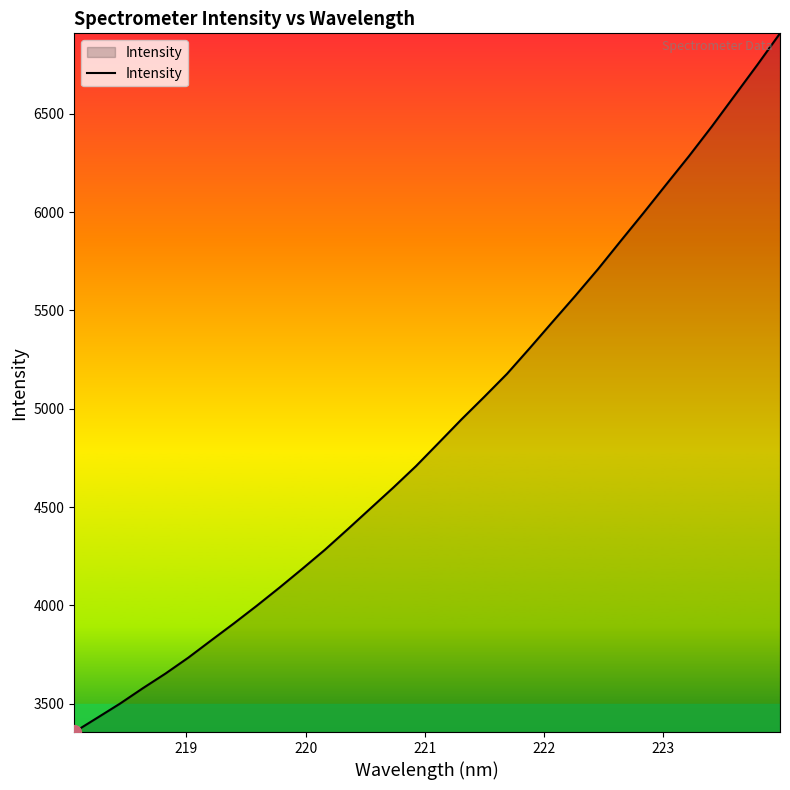

What is the minimum value shown in the chart?

3355.6